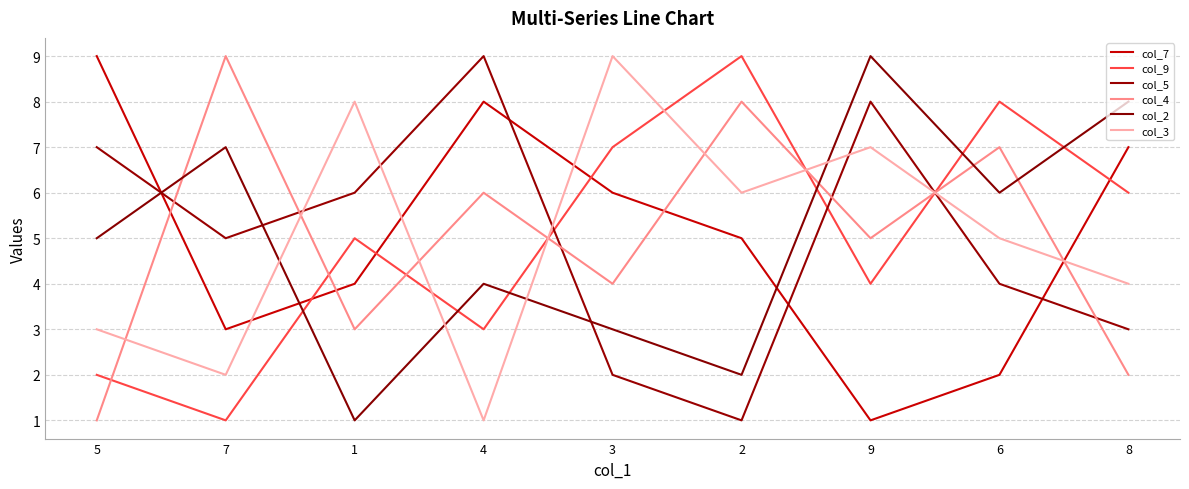

True or false: col_4 has a value of 9 at 7.

True